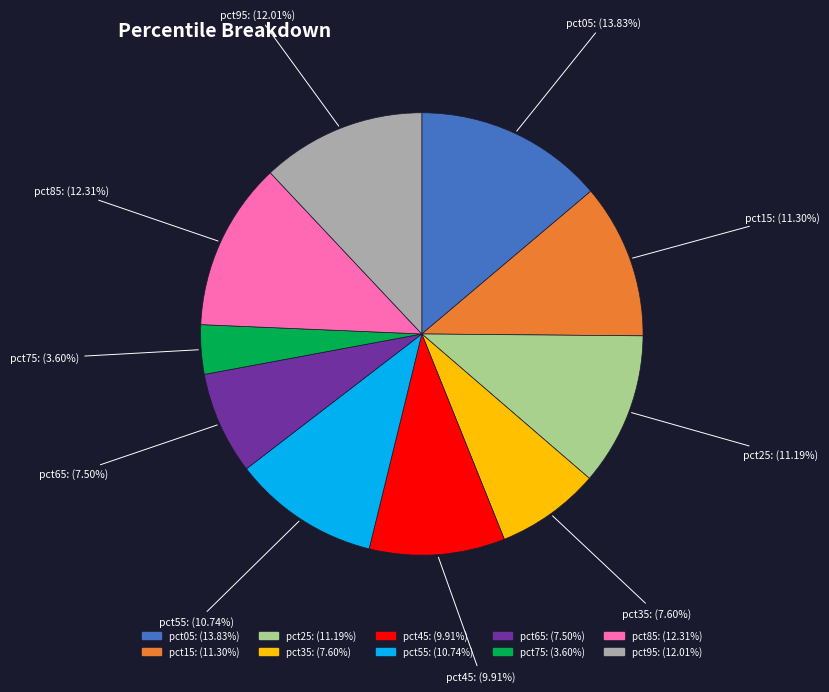

To the nearest percent, what percentage of the pie is pct45?

10%